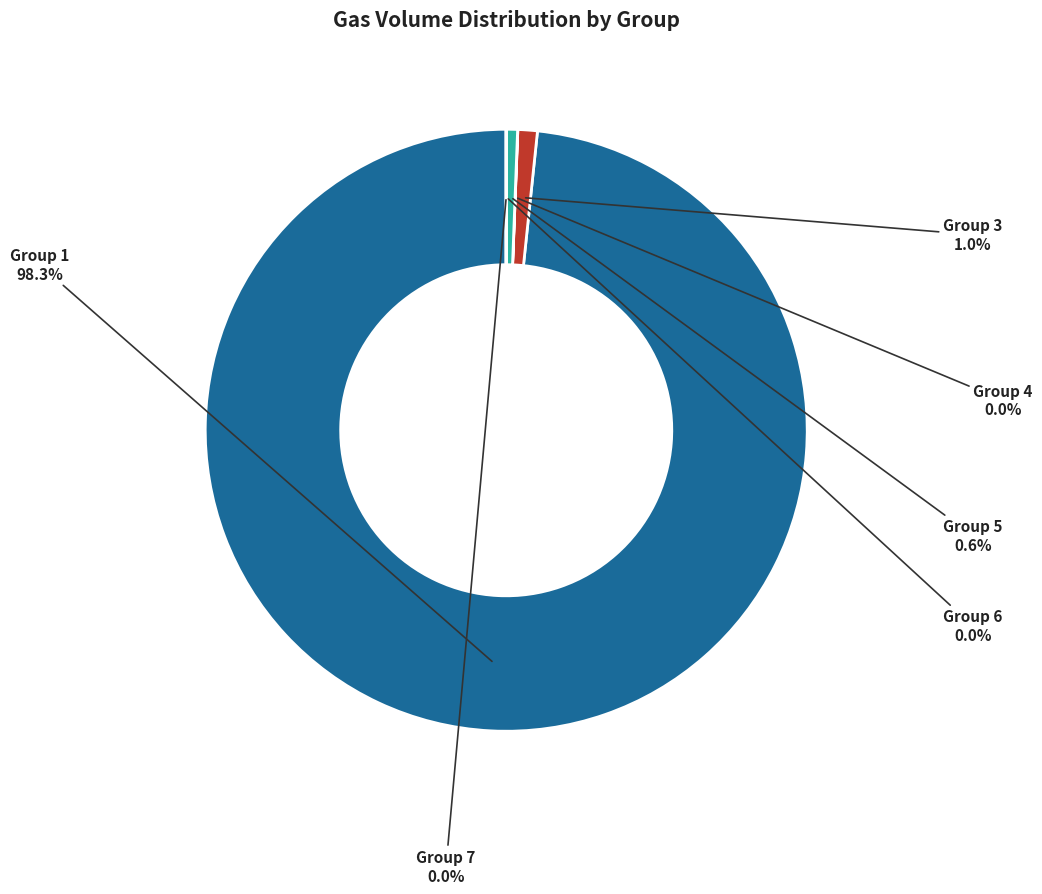

Does any single category account for the majority?

Yes